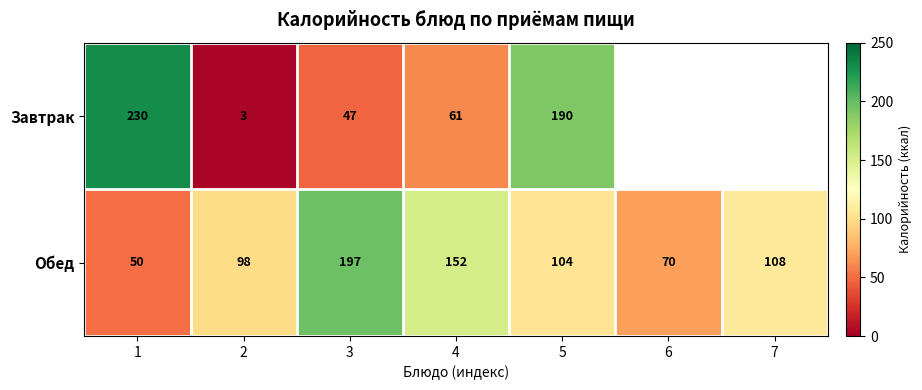

Count the number of data series in this chart.

2